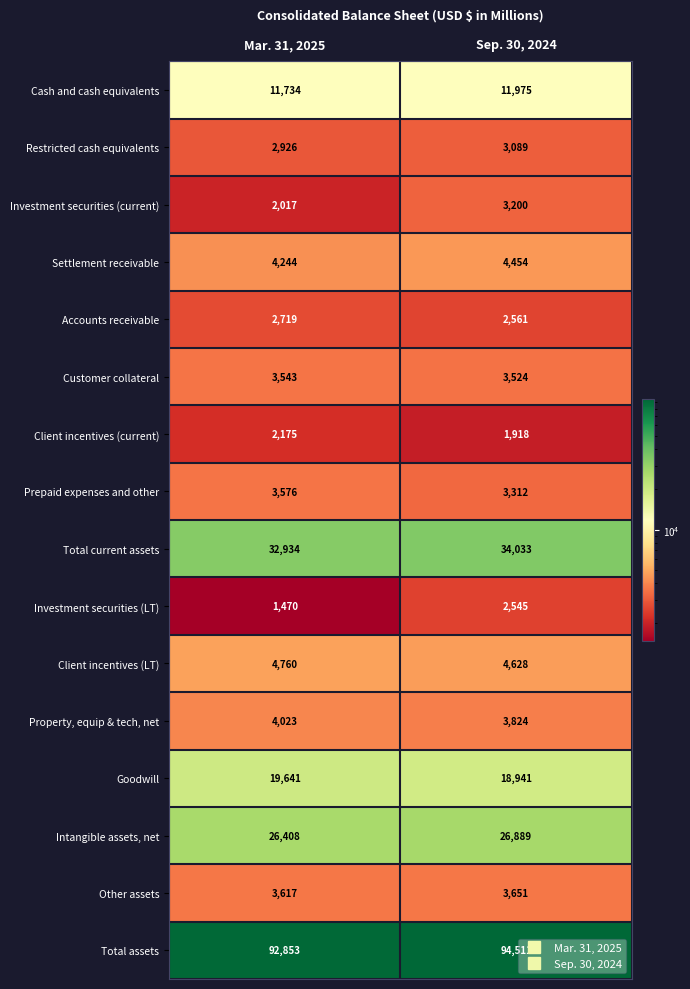

Which series has the largest total across all categories?

Total assets